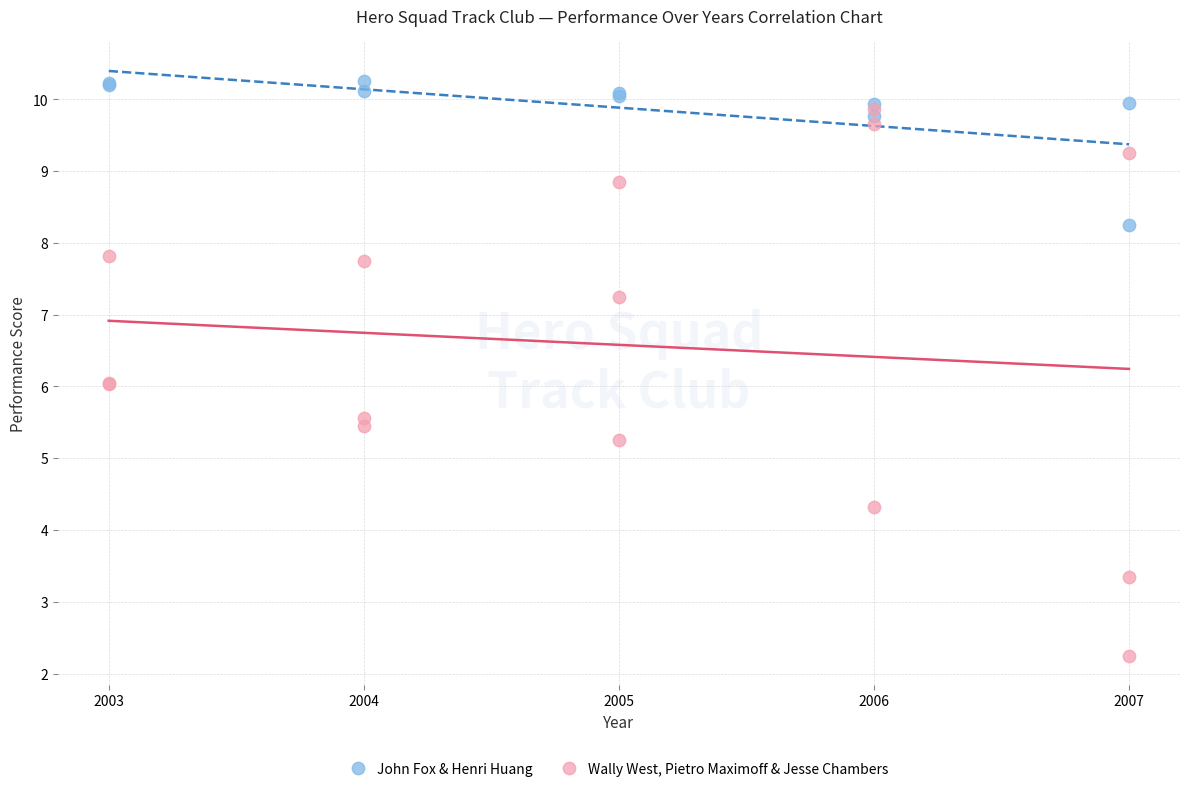

Which series reaches the minimum Y coordinate?

Wally West, Pietro Maximoff & Jesse Chambers